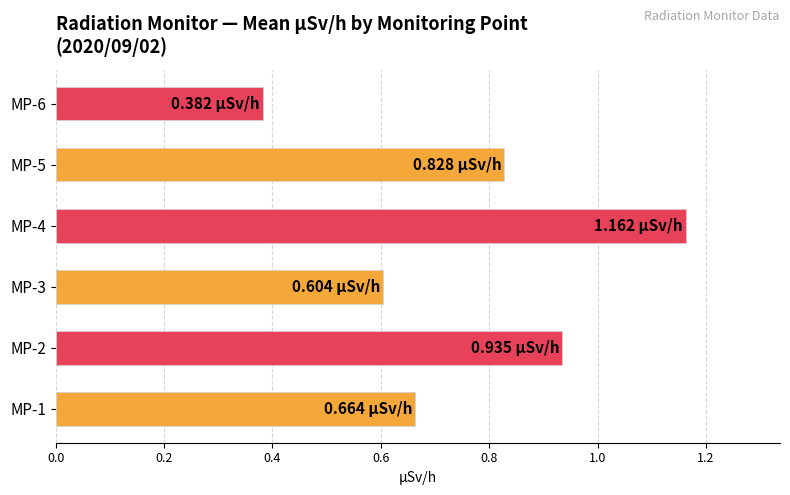

Rank the categories by value from highest to lowest.

MP-4, MP-2, MP-5, MP-1, MP-3, MP-6